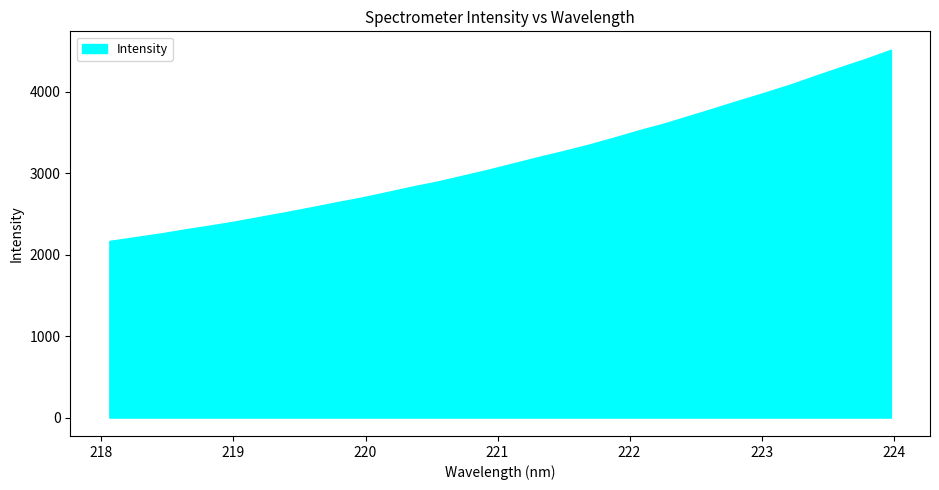

What is the difference between the maximum and minimum values?

2348.1